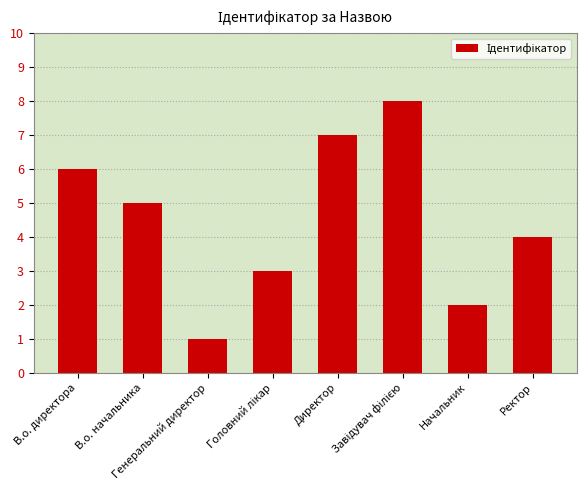

The chart shows a value of 11 at В.о. директора. True or false?

False